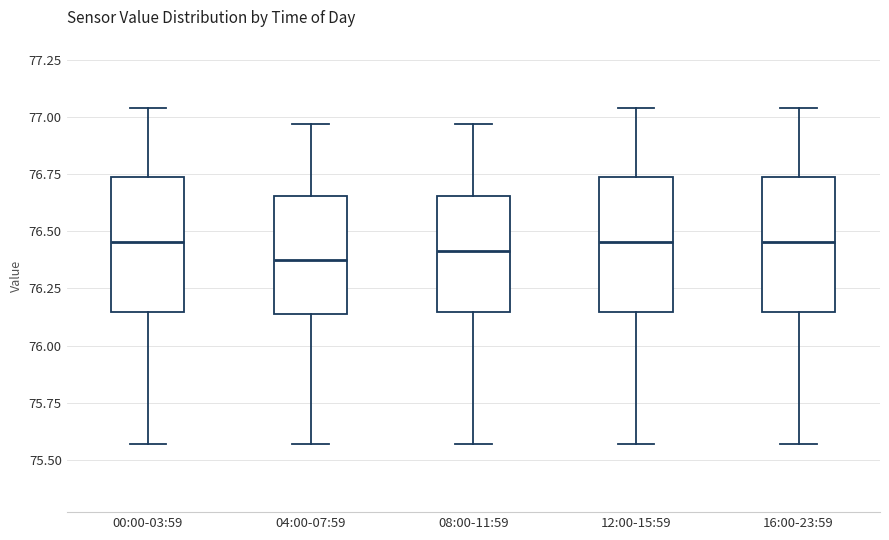

Reading left to right, transcribe this box plot: for each box, give where its median line is, the range the box spans, and where its two whiskers end, as read against the y-axis. The values are not printed on the chart, so give them approximately, as read against the axis.

00:00-03:59: median 76.45, box 76.15 to 76.75, whiskers 75.55 to 77.05
04:00-07:59: median 76.40, box 76.15 to 76.65, whiskers 75.55 to 76.95
08:00-11:59: median 76.40, box 76.15 to 76.65, whiskers 75.55 to 76.95
12:00-15:59: median 76.45, box 76.15 to 76.75, whiskers 75.55 to 77.05
16:00-23:59: median 76.45, box 76.15 to 76.75, whiskers 75.55 to 77.05